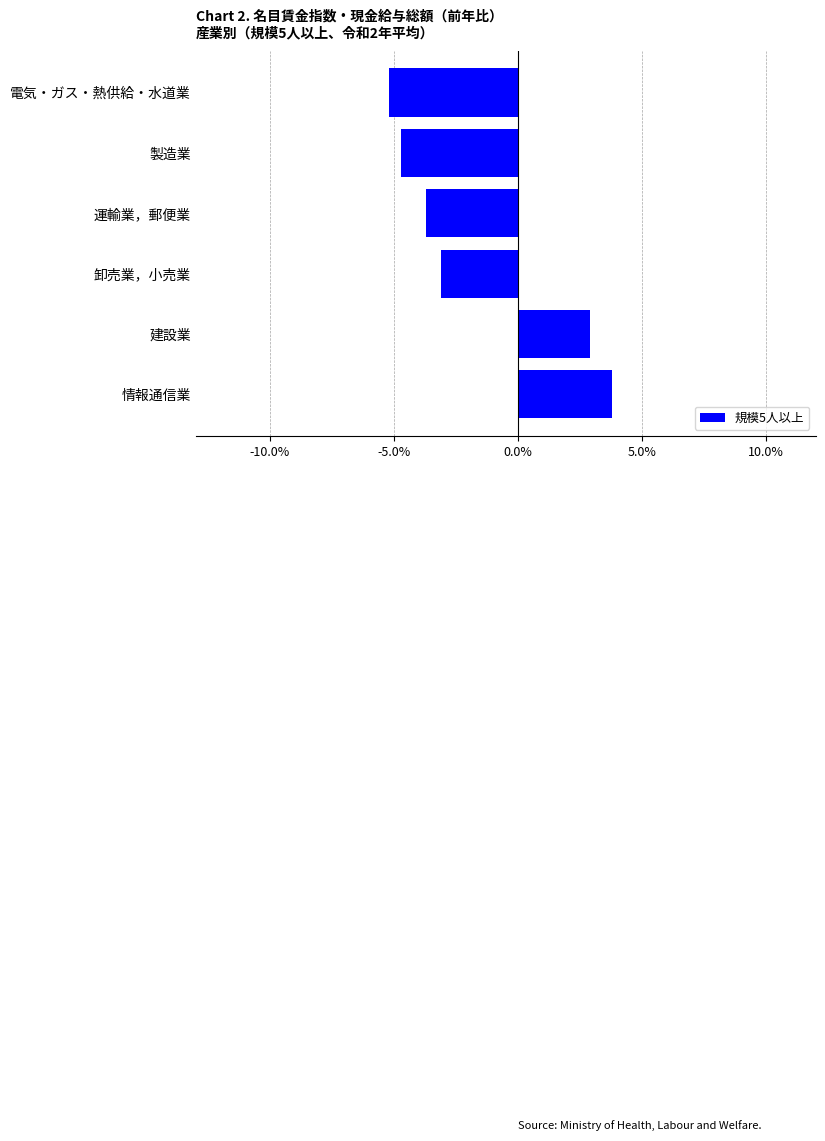

Reading bottom to top, transcribe all the data shown in this chart.

情報通信業=3.8	建設業=2.9	卸売業，小売業=-3.1	運輸業，郵便業=-3.7	製造業=-4.7	電気・ガス・熱供給・水道業=-5.2